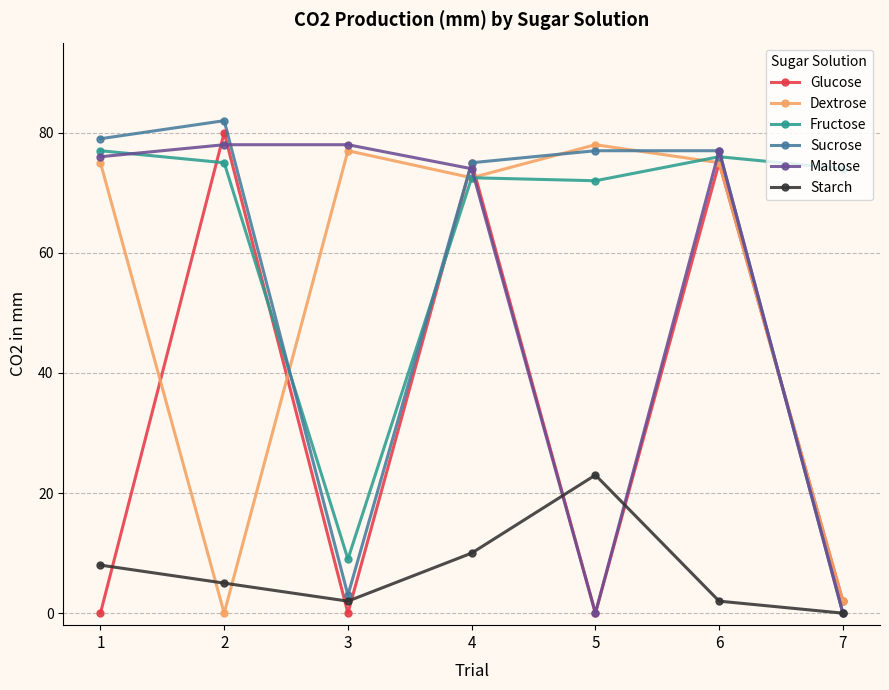

Where is the first local minimum for Starch?

3